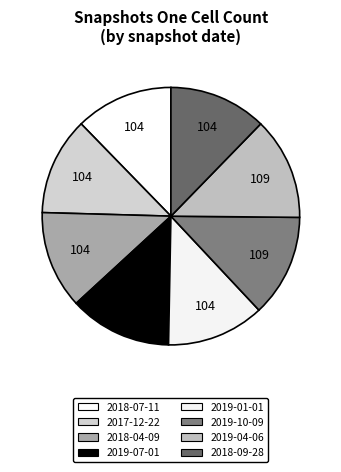

The 2019-07-01 slice represents 13% of the pie. True or false?

True